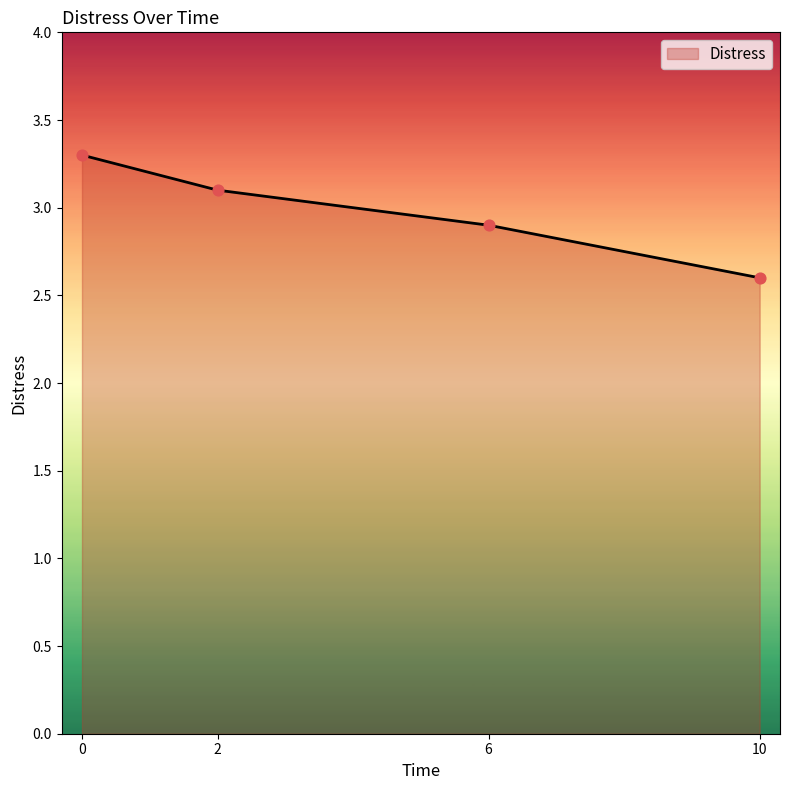

Between 6 and 10, which is larger?

6